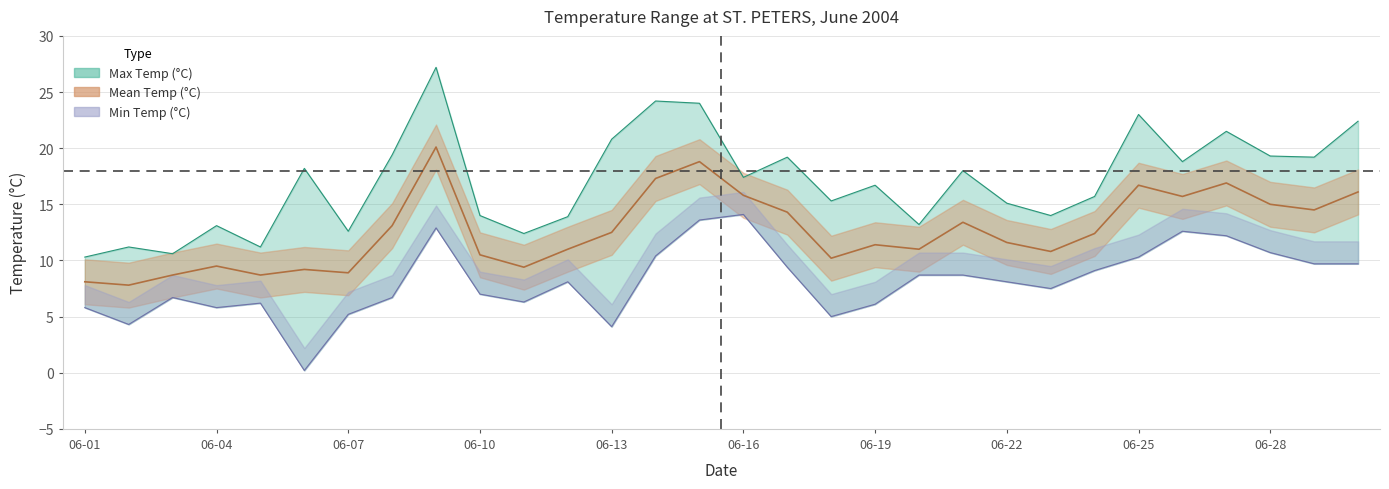

At which category is the sum across all series the highest?

2004-06-09